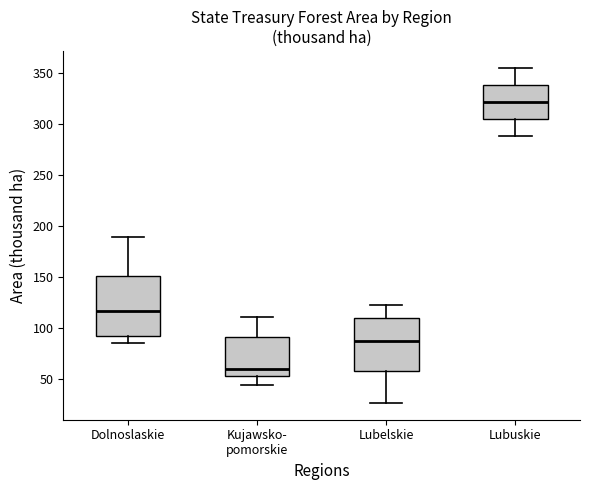

Comparing the boxes themselves (not the whiskers), which one is the tallest?

Dolnoslaskie